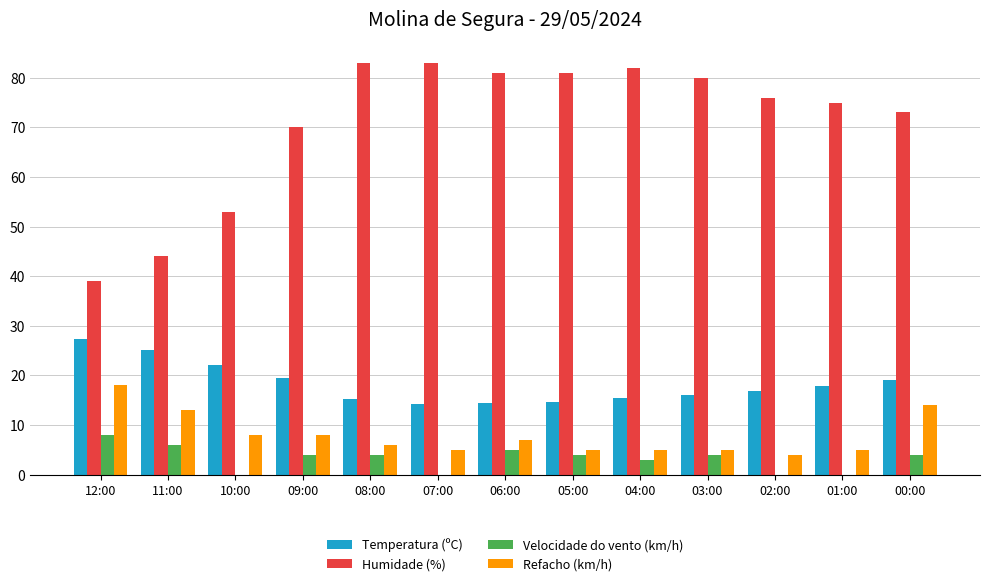

What is the maximum value for Velocidade do vento (km/h)?

8.0